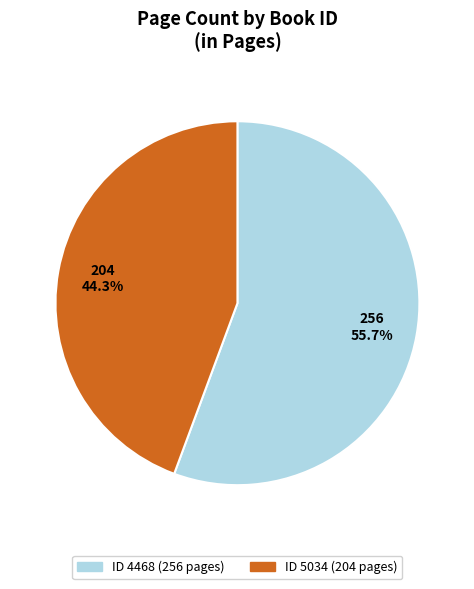

Is there a majority slice in this chart?

Yes